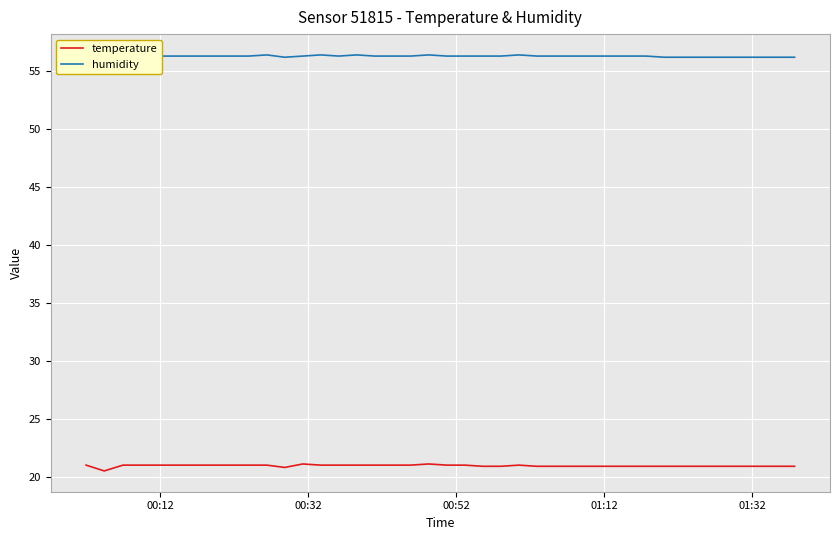

What is the lowest value of the temperature series?

20.5